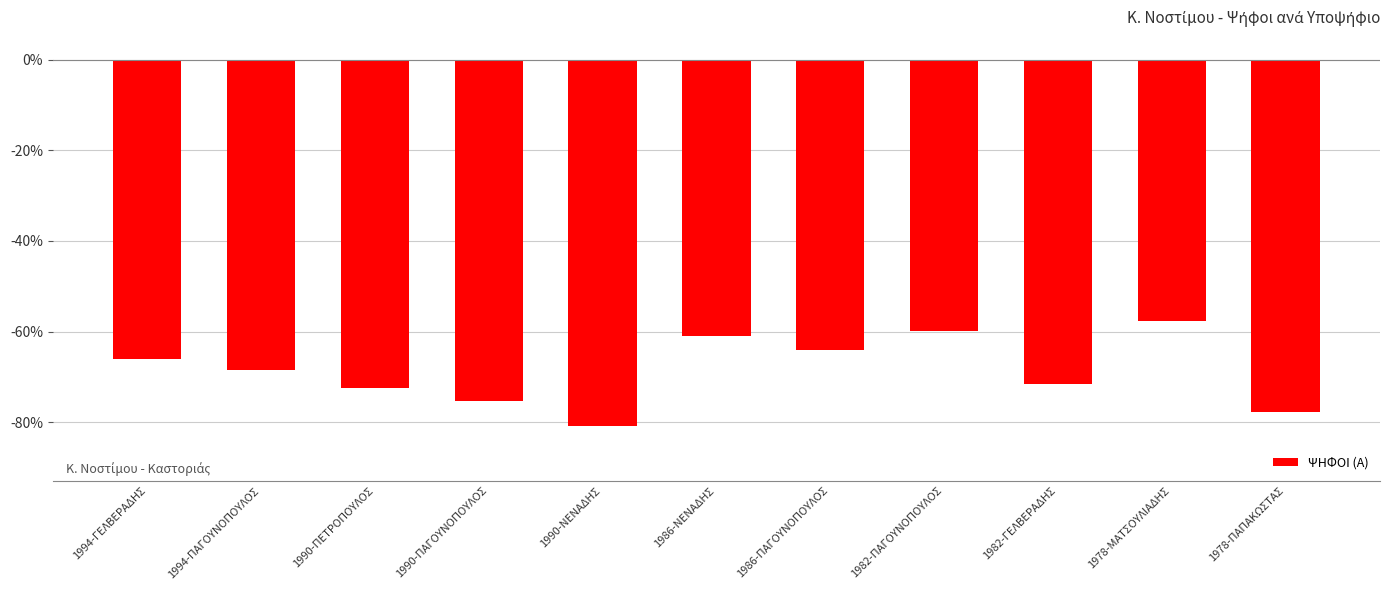

What position from the right is 1986-ΝΕΝΑΔΗΣ?

6